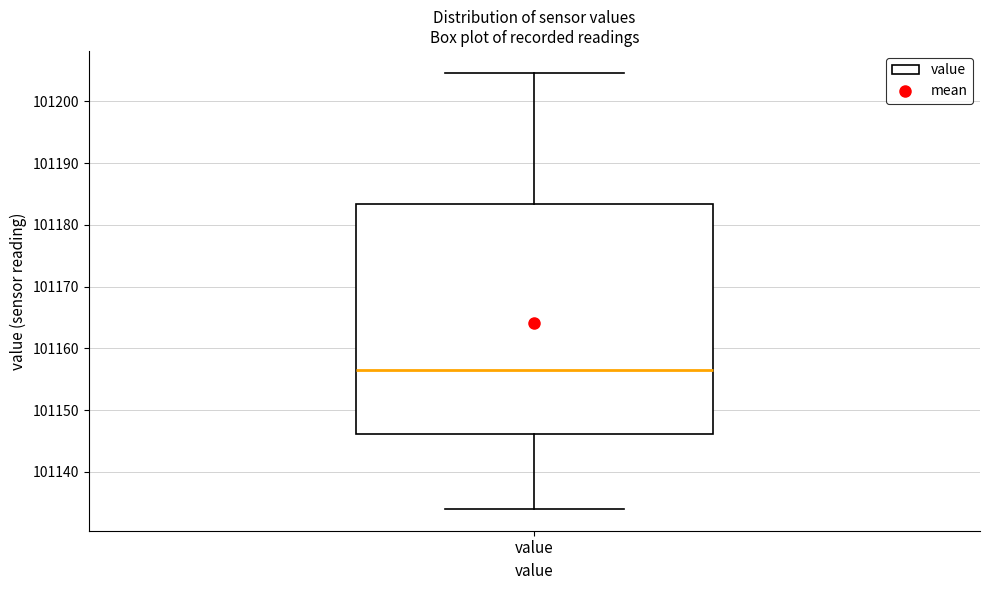

Read this box plot against the y-axis: the position of the median line, the range covered by the box, and the ends of both whiskers. The values are not printed on the chart, so give them approximately, as read against the axis.

median 101157, box 101146 to 101183, whiskers 101134 to 101205